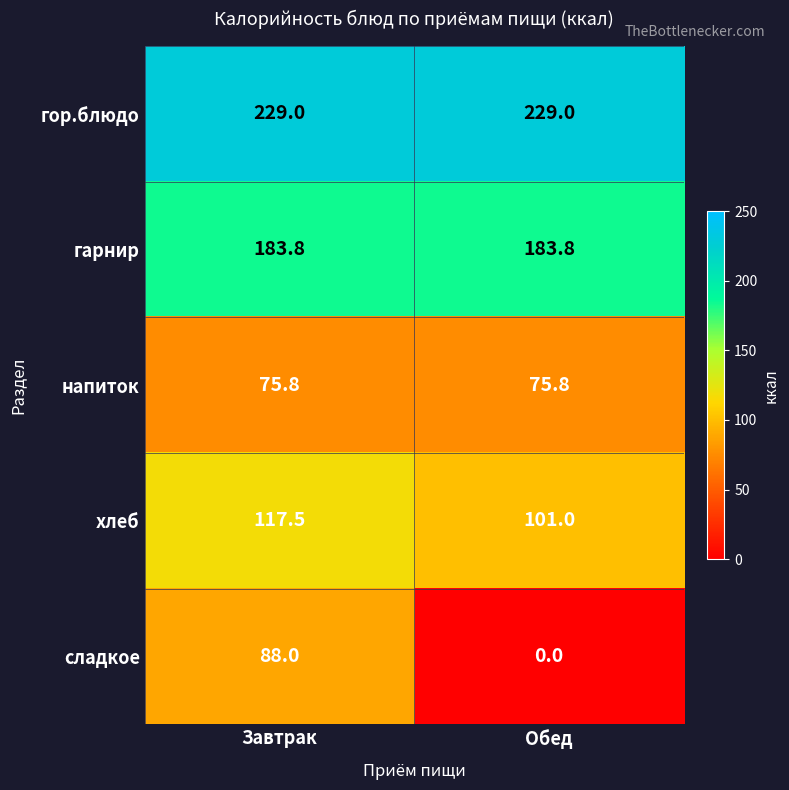

Which category has the lowest value across all series?

Обед